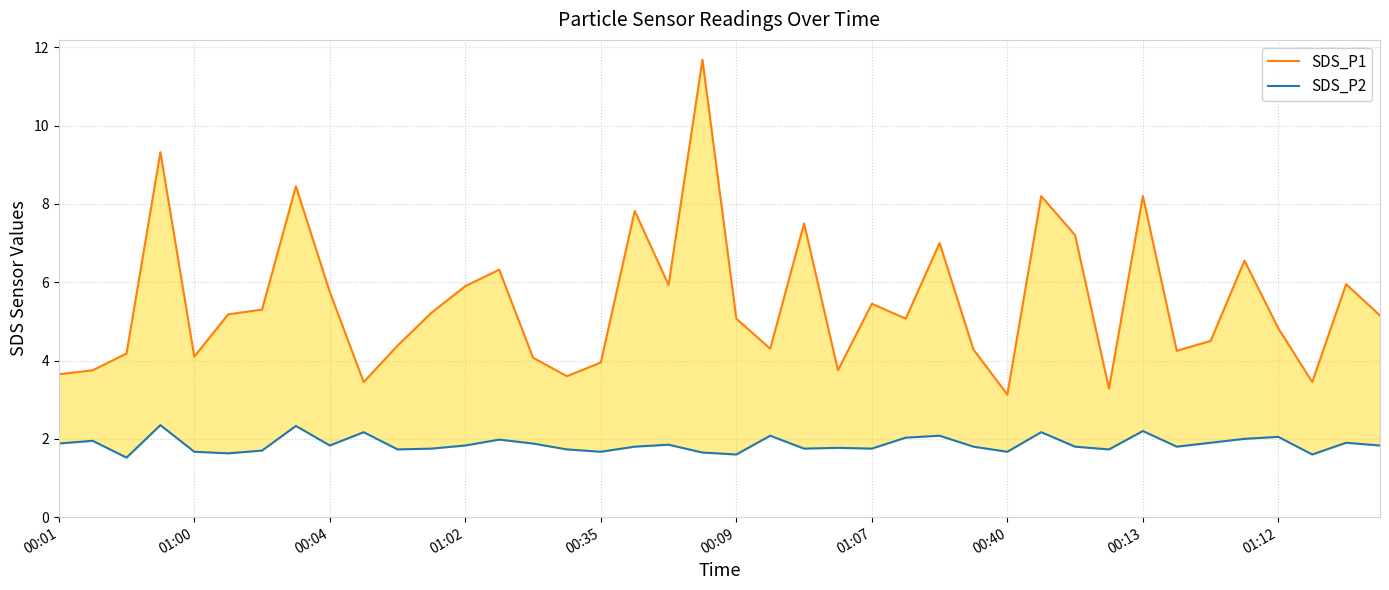

True or false: SDS_P2 and SDS_P1 intersect in this chart.

False